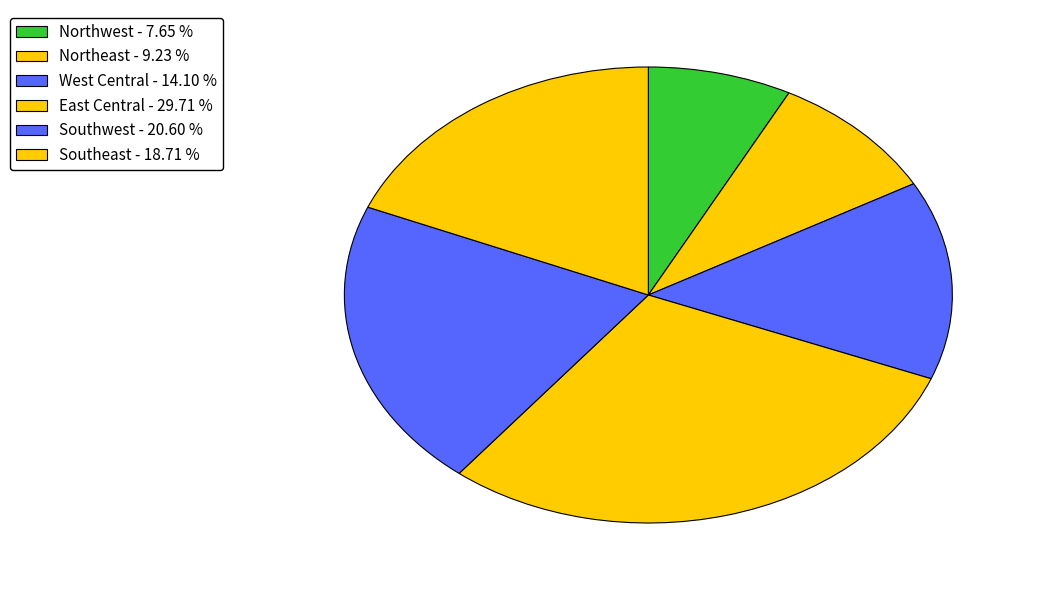

How many slices are in this pie chart?

6